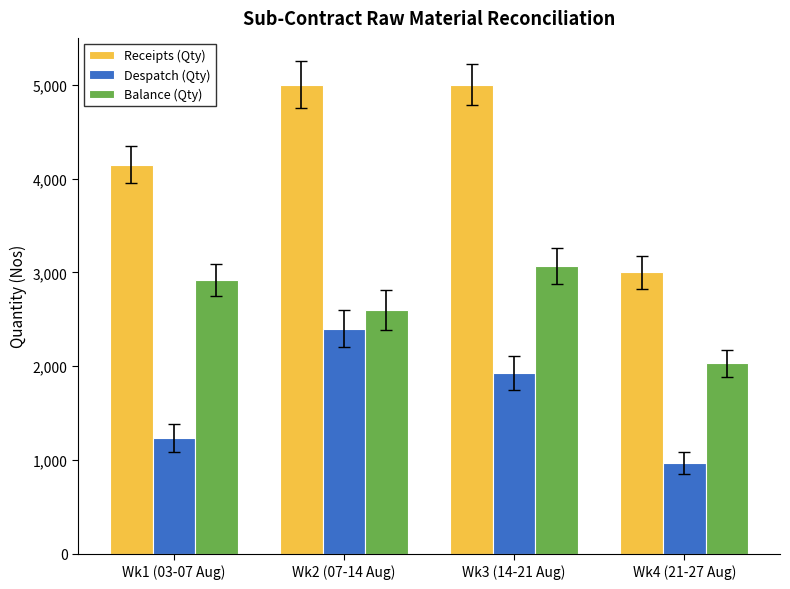

What is the difference between the highest and lowest values at Wk4 (21-27 Aug)?

2030